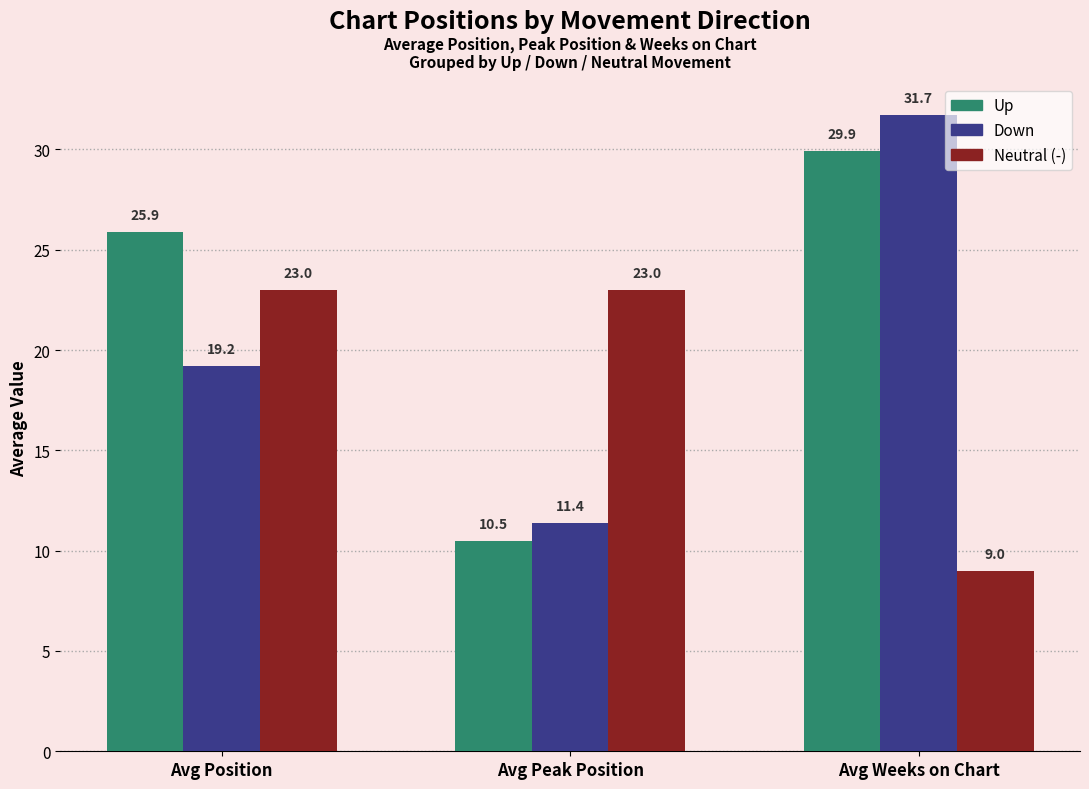

What value does the Neutral (-) series have at Avg Weeks on Chart?

9.0